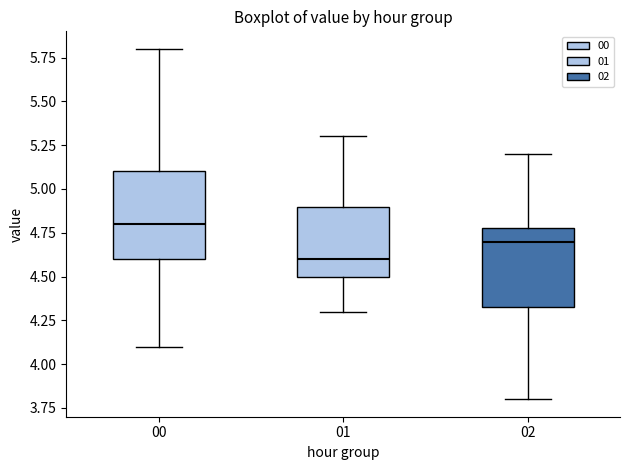

Reading left to right, read every box against the y-axis: the position of its median line, the range the box covers, and the ends of its whiskers. The values are not printed on the chart, so give them approximately, as read against the axis.

00: median 4.80, box 4.60 to 5.10, whiskers 4.10 to 5.80
01: median 4.60, box 4.50 to 4.90, whiskers 4.30 to 5.30
02: median 4.70, box 4.35 to 4.80, whiskers 3.80 to 5.20